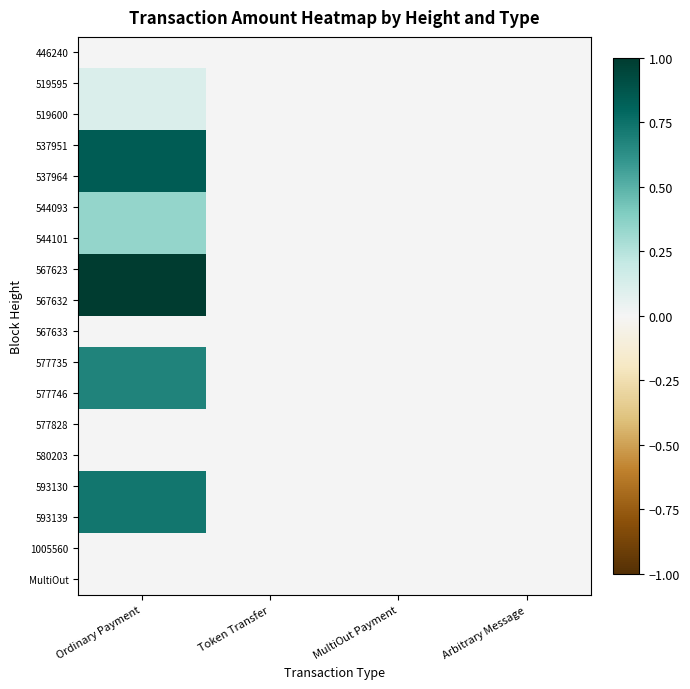

Reading left to right, extract all data points from this chart.

446240: Ordinary Payment=0.0	Token Transfer=0.0	MultiOut Payment=0.0	Arbitrary Message=0.0
519595: Ordinary Payment=0.1	Token Transfer=0.0	MultiOut Payment=0.0	Arbitrary Message=0.0
519600: Ordinary Payment=0.1	Token Transfer=0.0	MultiOut Payment=0.0	Arbitrary Message=0.0
537951: Ordinary Payment=0.8	Token Transfer=0.0	MultiOut Payment=0.0	Arbitrary Message=0.0
537964: Ordinary Payment=0.8	Token Transfer=0.0	MultiOut Payment=0.0	Arbitrary Message=0.0
544093: Ordinary Payment=0.3	Token Transfer=0.0	MultiOut Payment=0.0	Arbitrary Message=0.0
544101: Ordinary Payment=0.3	Token Transfer=0.0	MultiOut Payment=0.0	Arbitrary Message=0.0
567623: Ordinary Payment=1.0	Token Transfer=0.0	MultiOut Payment=0.0	Arbitrary Message=0.0
567632: Ordinary Payment=1.0	Token Transfer=0.0	MultiOut Payment=0.0	Arbitrary Message=0.0
567633: Ordinary Payment=0.0	Token Transfer=0.0	MultiOut Payment=0.0	Arbitrary Message=0.0
577735: Ordinary Payment=0.7	Token Transfer=0.0	MultiOut Payment=0.0	Arbitrary Message=0.0
577746: Ordinary Payment=0.7	Token Transfer=0.0	MultiOut Payment=0.0	Arbitrary Message=0.0
577828: Ordinary Payment=0.0	Token Transfer=0.0	MultiOut Payment=0.0	Arbitrary Message=0.0
580203: Ordinary Payment=0.0	Token Transfer=0.0	MultiOut Payment=0.0	Arbitrary Message=0.0
593130: Ordinary Payment=0.7	Token Transfer=0.0	MultiOut Payment=0.0	Arbitrary Message=0.0
593139: Ordinary Payment=0.7	Token Transfer=0.0	MultiOut Payment=0.0	Arbitrary Message=0.0
1005560: Ordinary Payment=0.0	Token Transfer=0.0	MultiOut Payment=0.0	Arbitrary Message=0.0
MultiOut: Ordinary Payment=0.0	Token Transfer=0.0	MultiOut Payment=0.0	Arbitrary Message=0.0